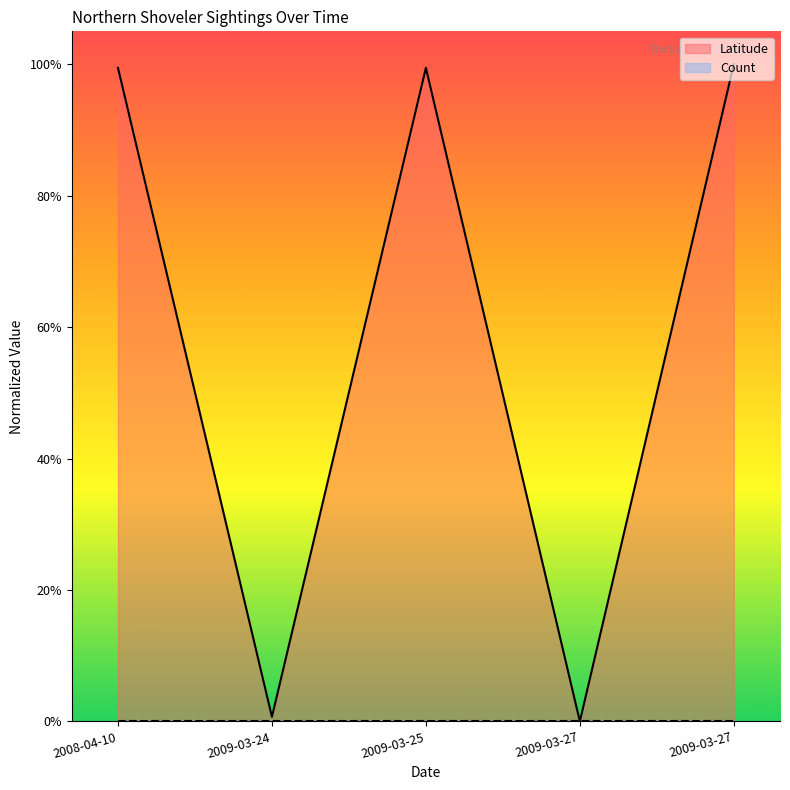

Rank the categories by value from lowest to highest.

2009-03-27, 2009-03-24, 2008-04-10, 2009-03-25, 2009-03-27